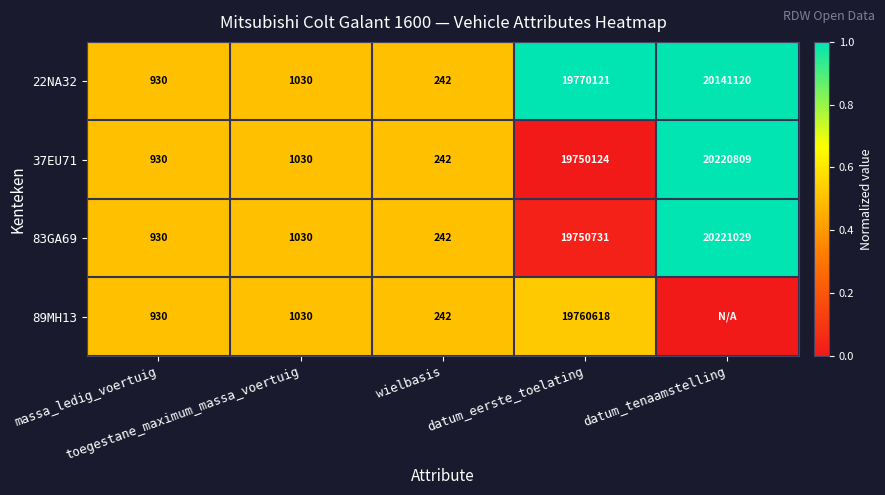

What is the sum of all 22NA32 values?

39913443